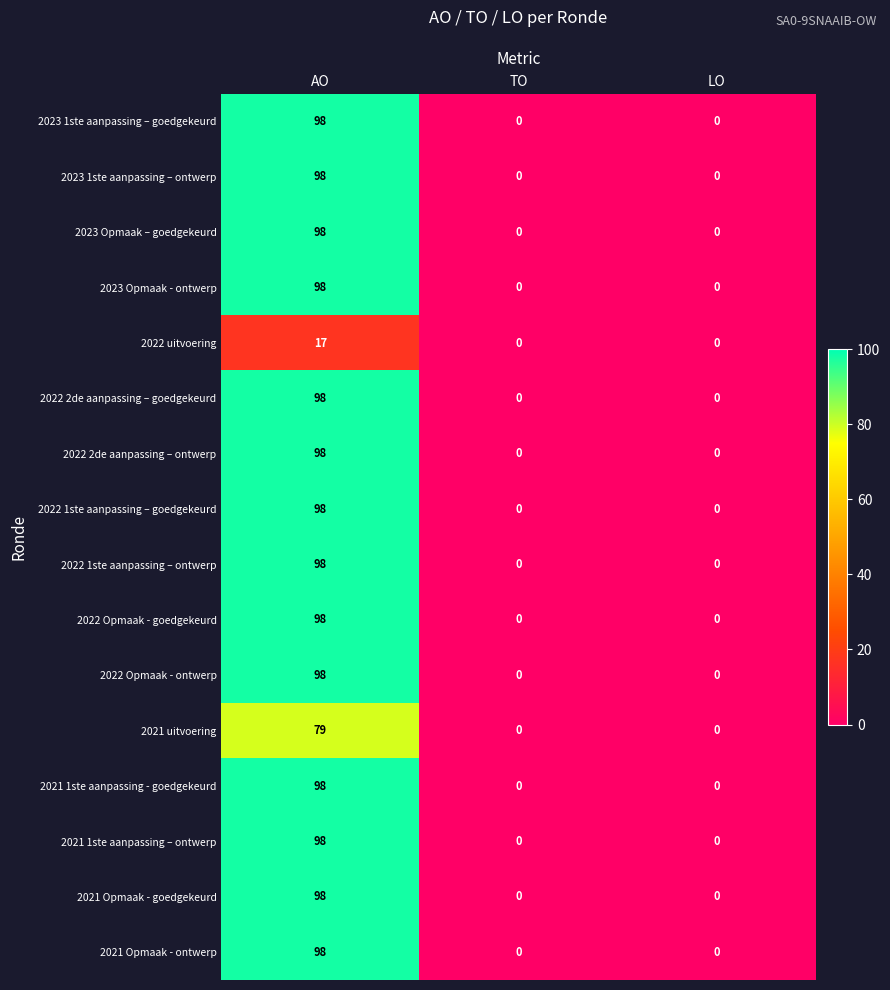

The 2022 2de aanpassing – goedgekeurd series shows 0 at TO. True or false?

True